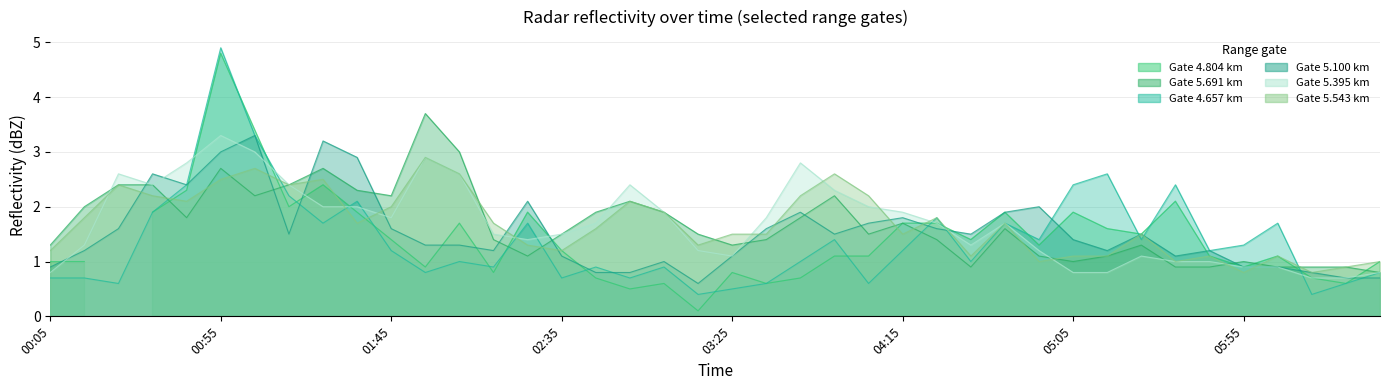

Which has a higher value, 1998/09/18 03:55 or 1998/09/18 05:15?

1998/09/18 03:55